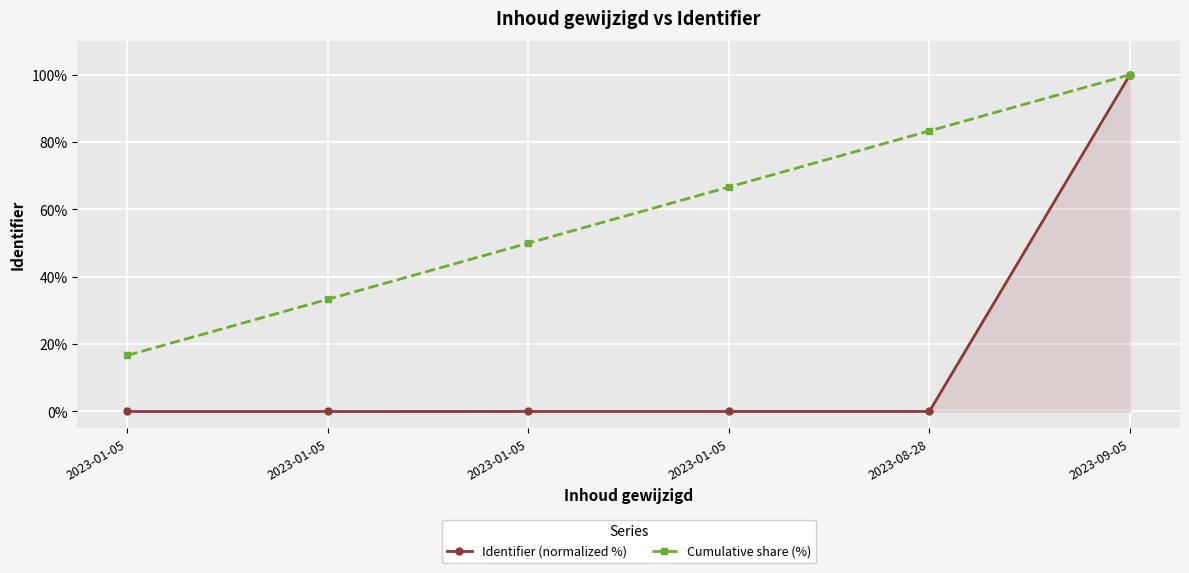

Reading left to right, what are all the values shown in this chart?

Identifier (normalized %): 0.0	0.0	0.0	0.0	0.0	100.0
Cumulative share (%): 16.7	33.3	50.0	66.7	83.3	100.0